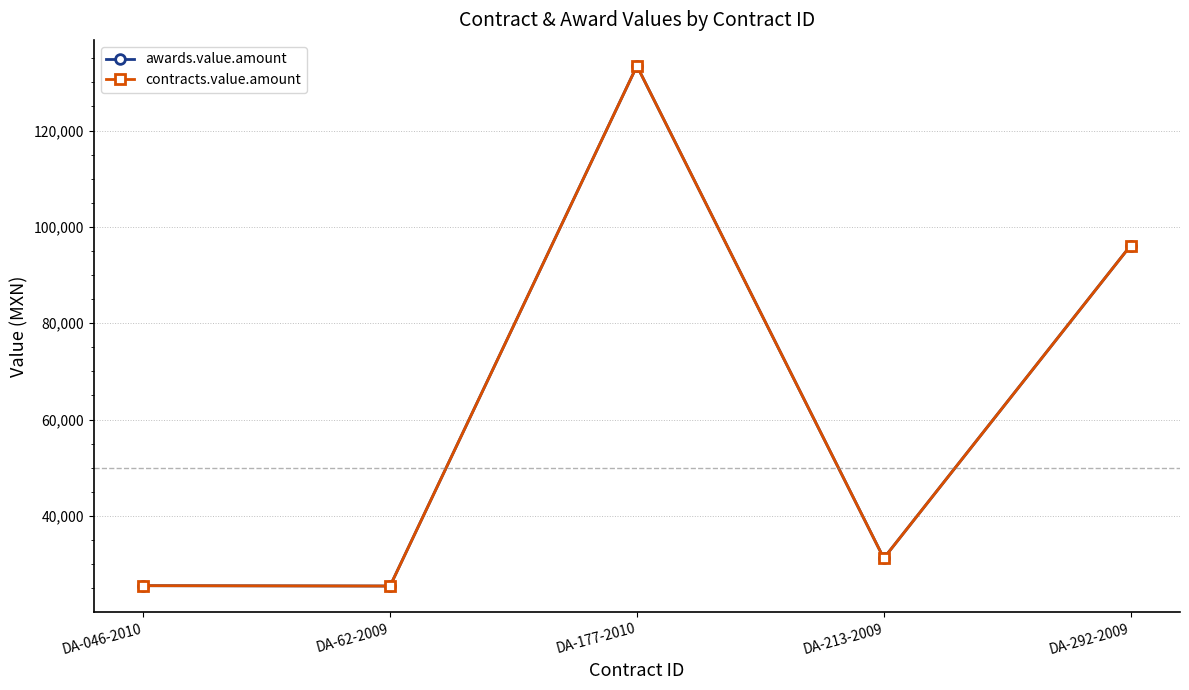

Where does the awards.value.amount series first go above 31208?

DA-177-2010